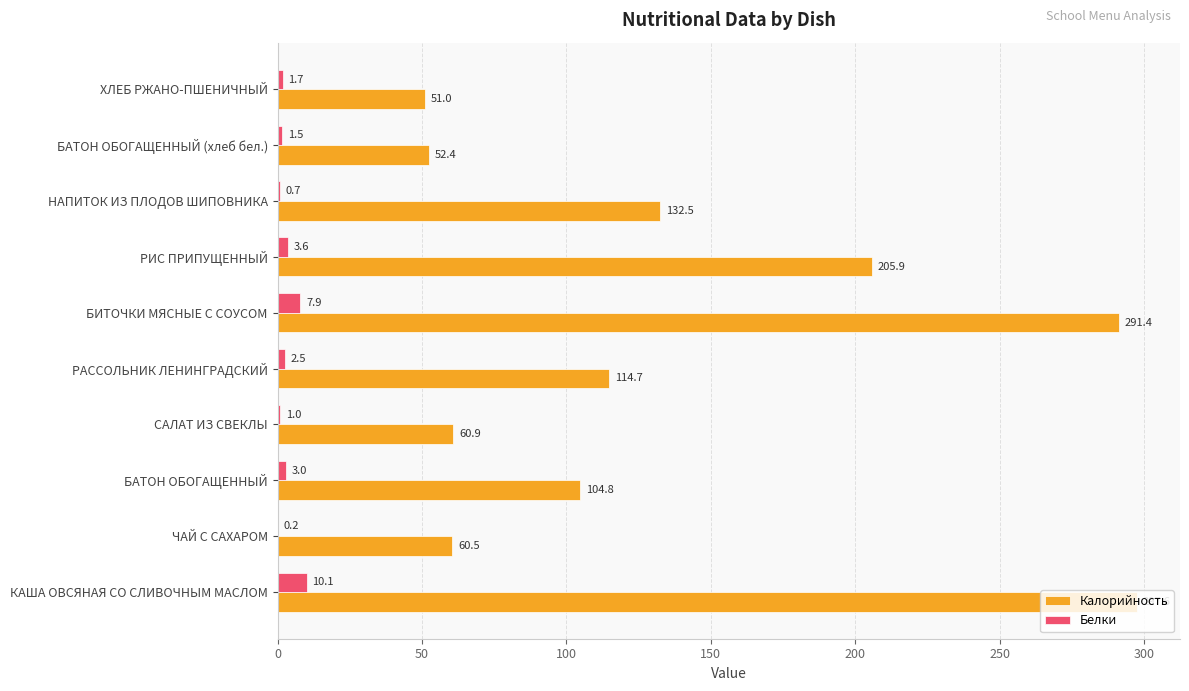

Which series has the largest total across all categories?

Калорийность